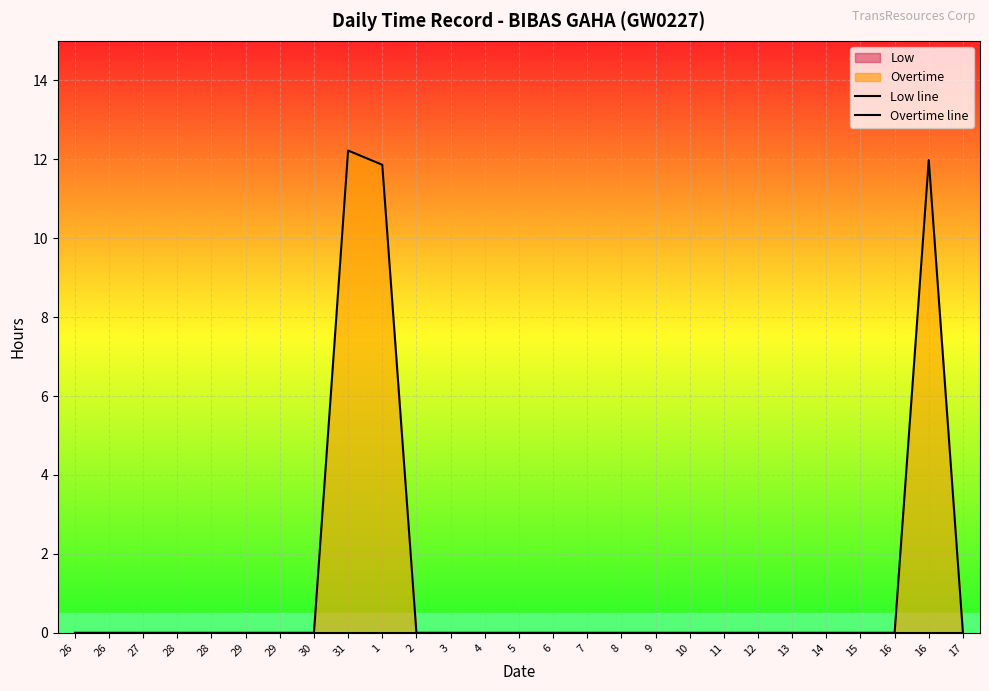

Does the chart display data point markers on the line(s)?

No